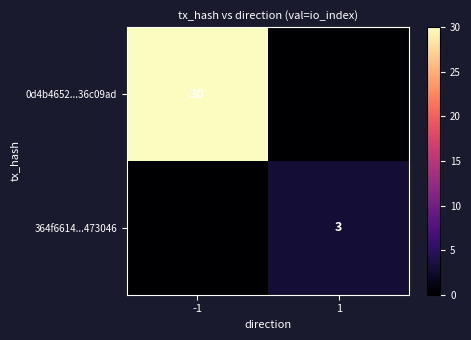

True or false: 364f6614...473046 has a value of 3 at 1.

True